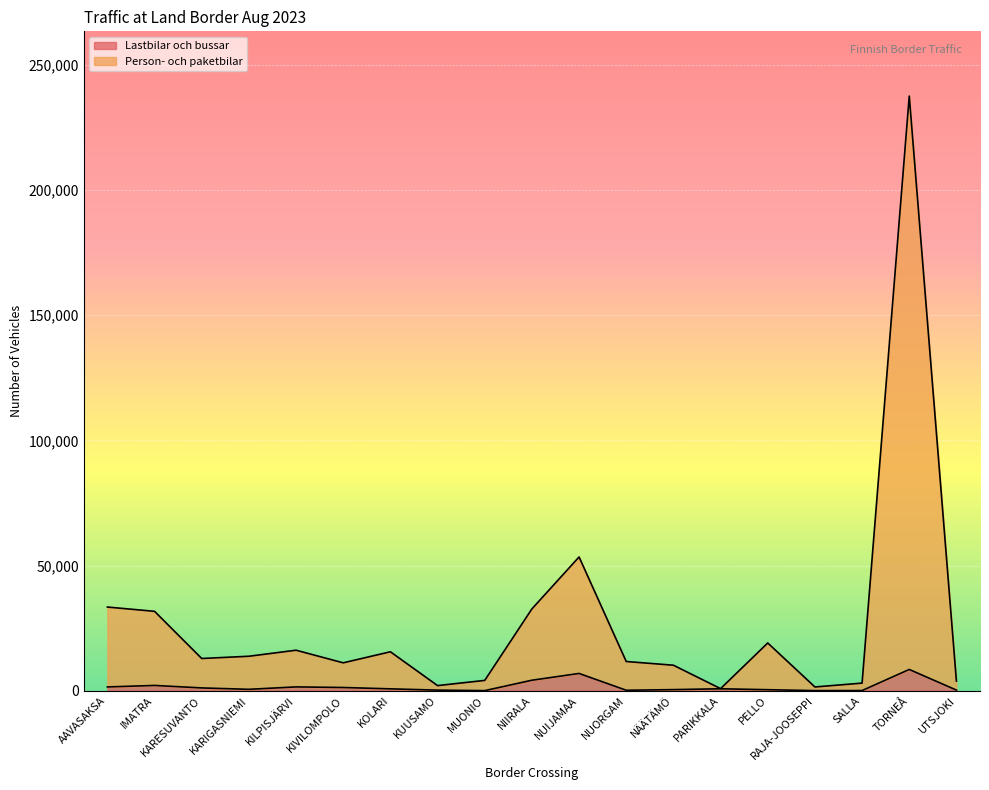

Which series has the largest total across all categories?

Person- och paketbilar